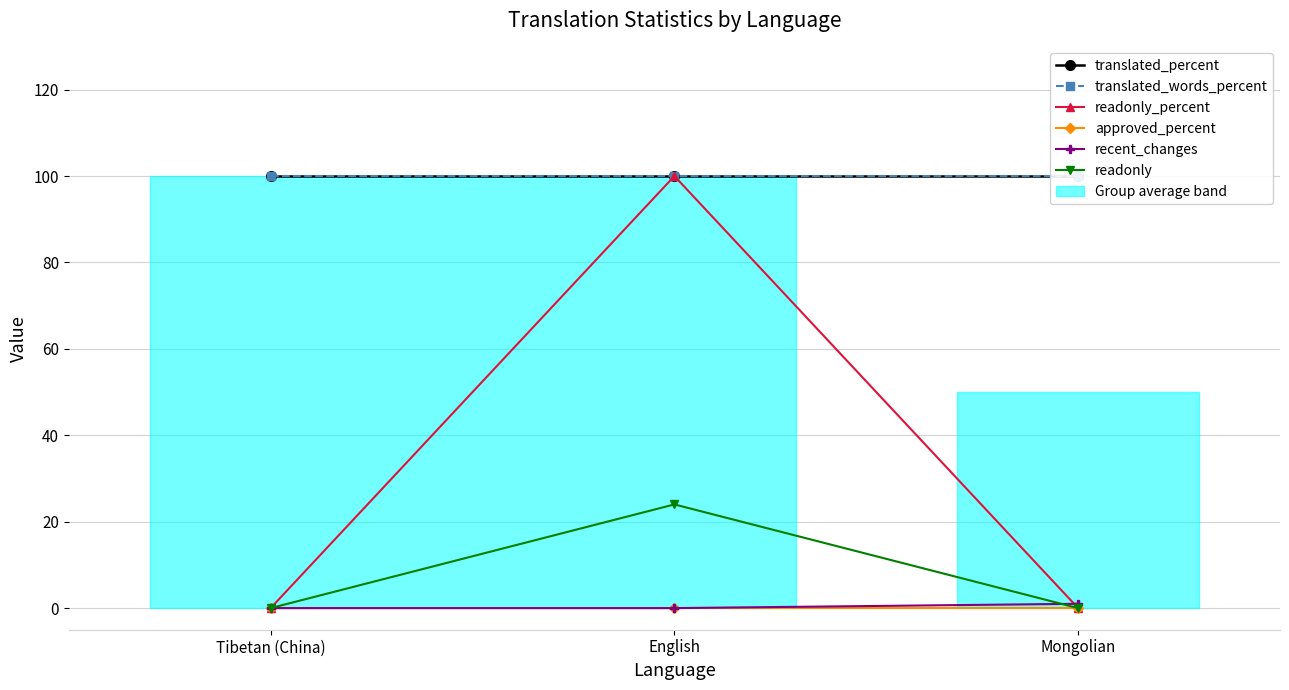

Read the translated_percent value at Tibetan (China).

100